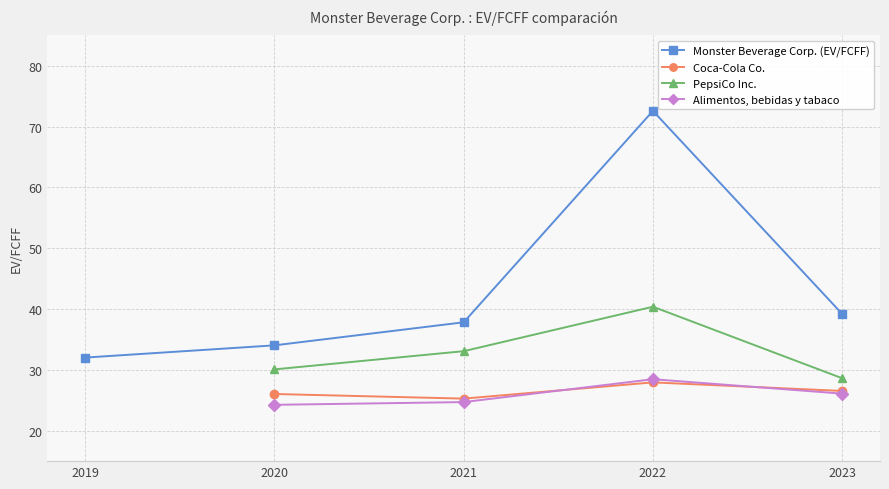

At which label does PepsiCo Inc. first exceed 30?

2020-12-31